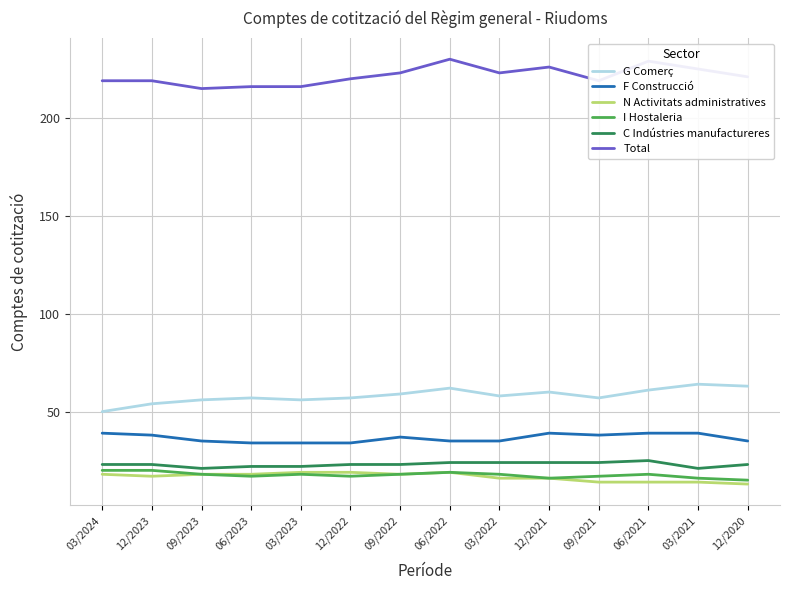

What is the average value of the I Hostaleria series?

18